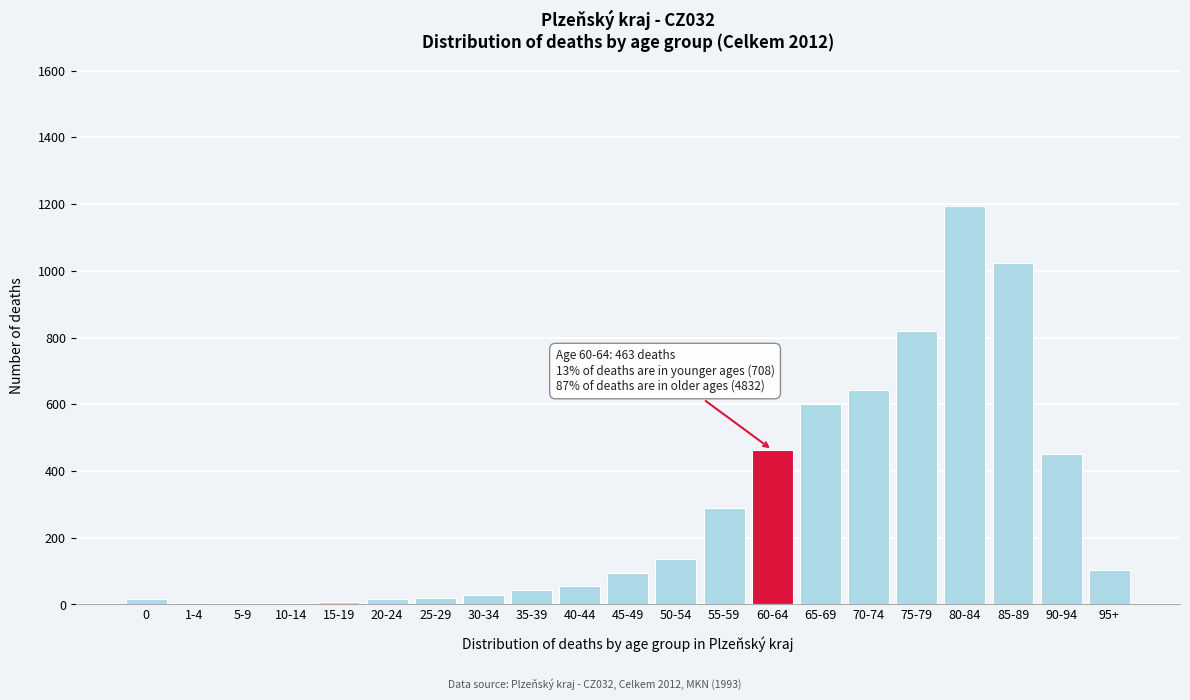

What is the sum of all values?

6003